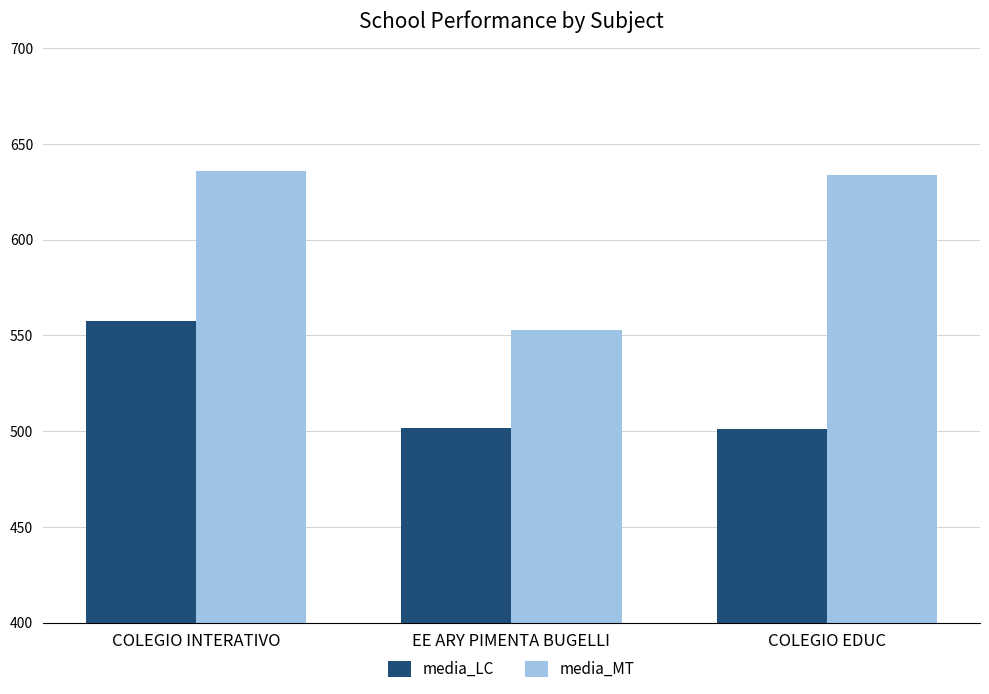

At which category is the sum across all series the highest?

COLEGIO INTERATIVO